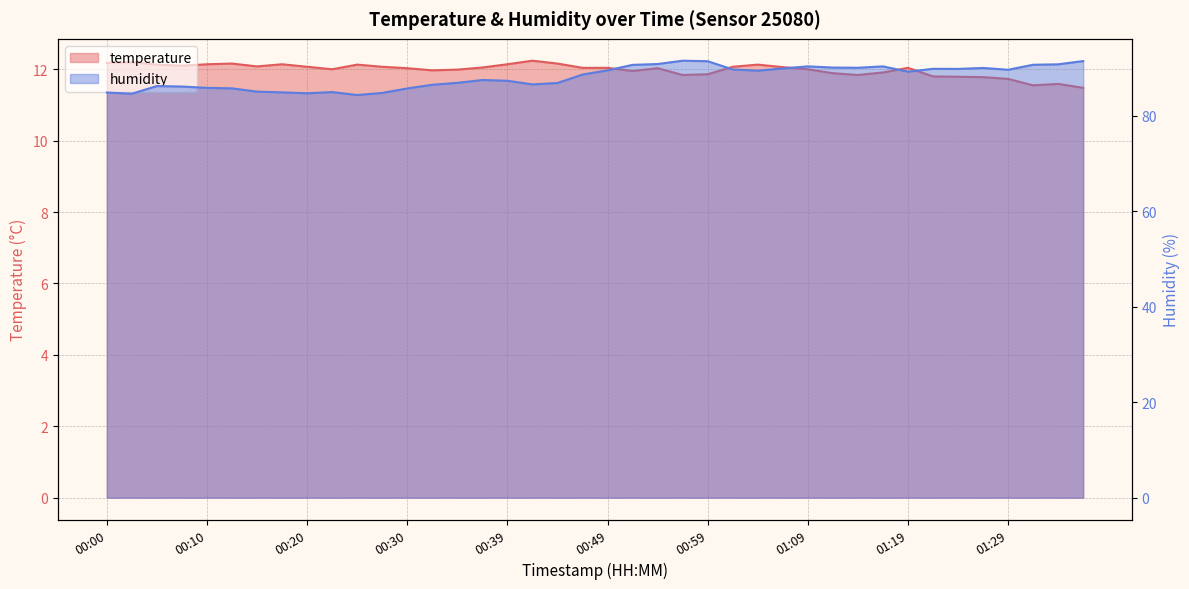

How many lines are shown in the chart?

2